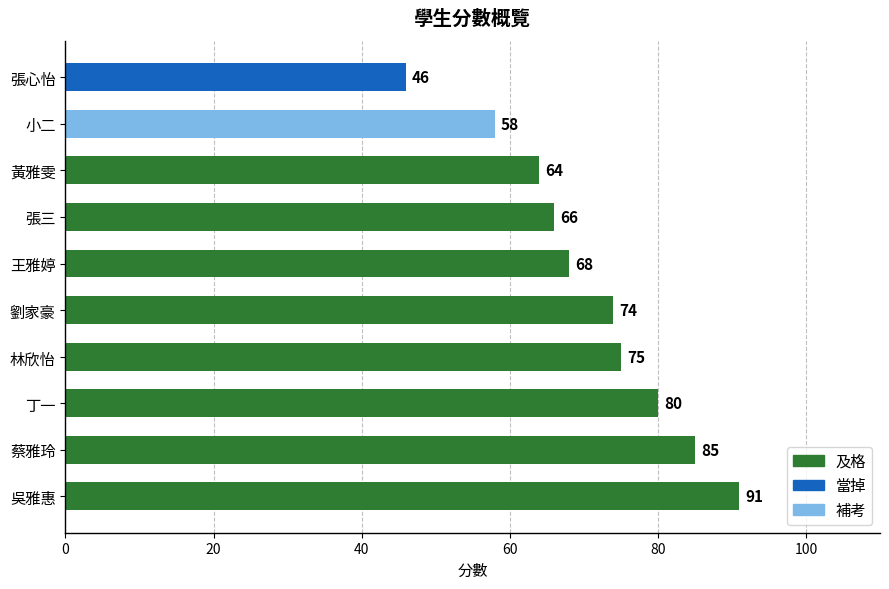

Reading top to bottom, extract all data points from this chart.

張心怡=46	小二=58	黃雅雯=64	張三=66	王雅婷=68	劉家豪=74	林欣怡=75	丁一=80	蔡雅玲=85	吳雅惠=91